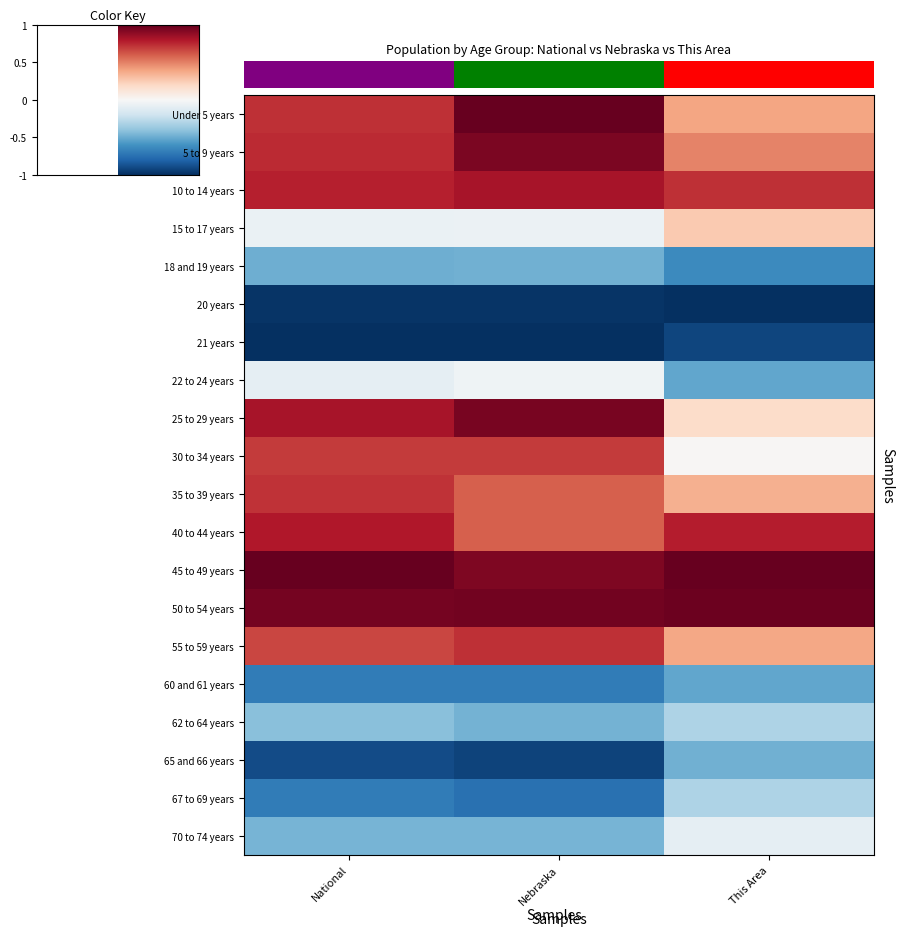

How many categories are shown in the chart?

3